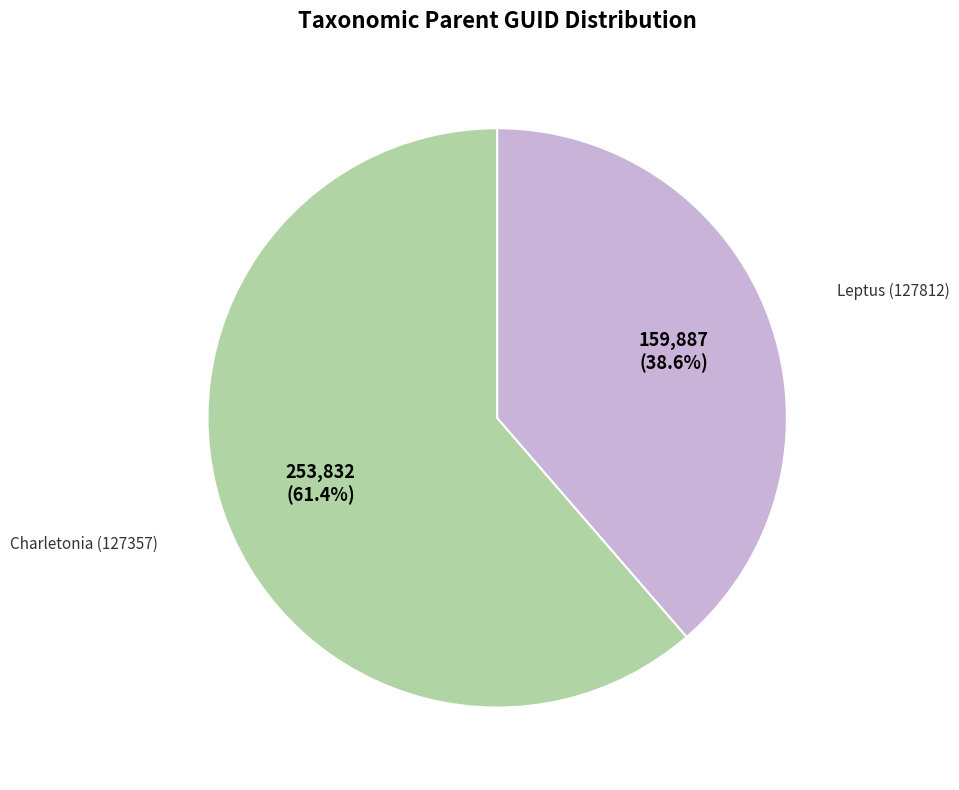

Does any single category account for the majority?

Yes